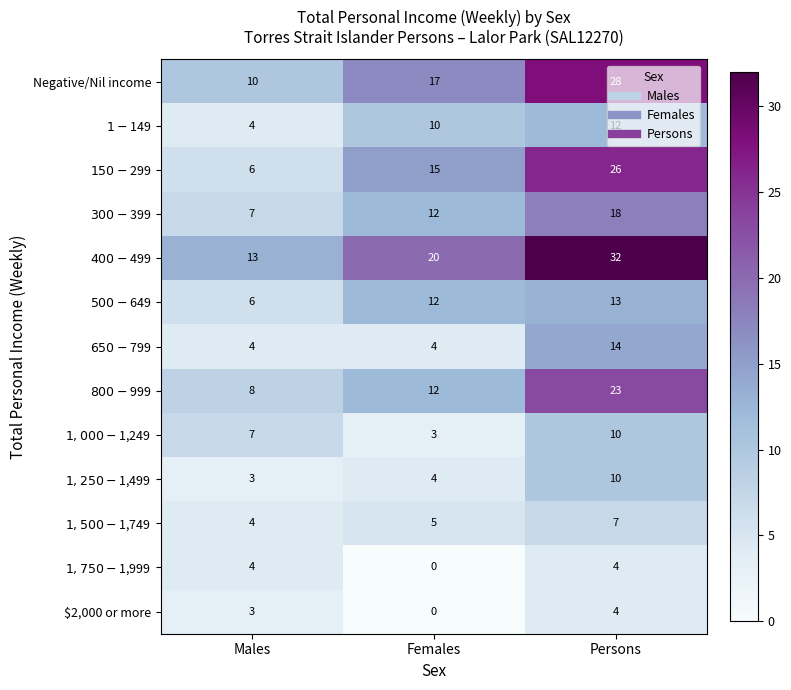

How many Negative/Nil income values are between 10 and 28?

3